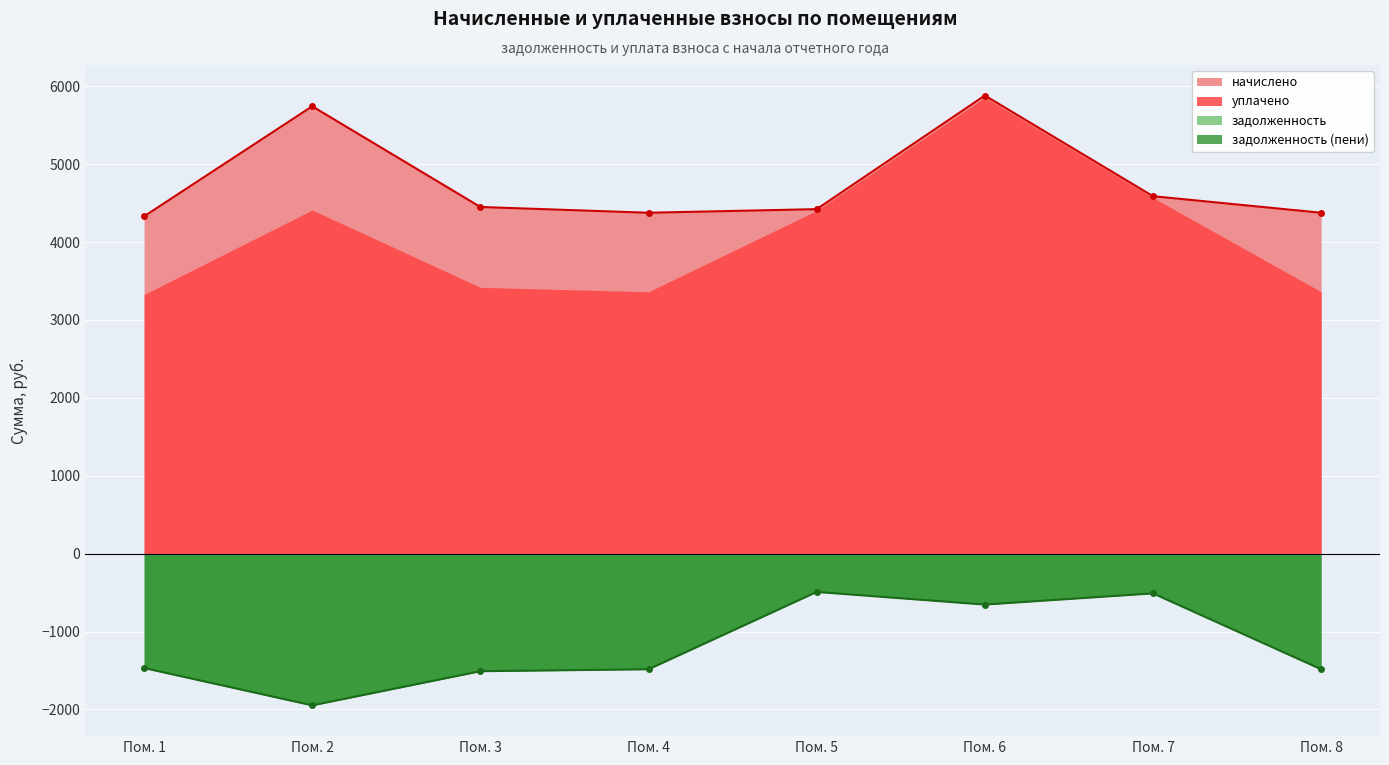

Reading left to right, list all the values displayed in this chart.

4330.7	5743.5	4450.8	4376.9	4423.1	5882.0	4589.3	4376.9